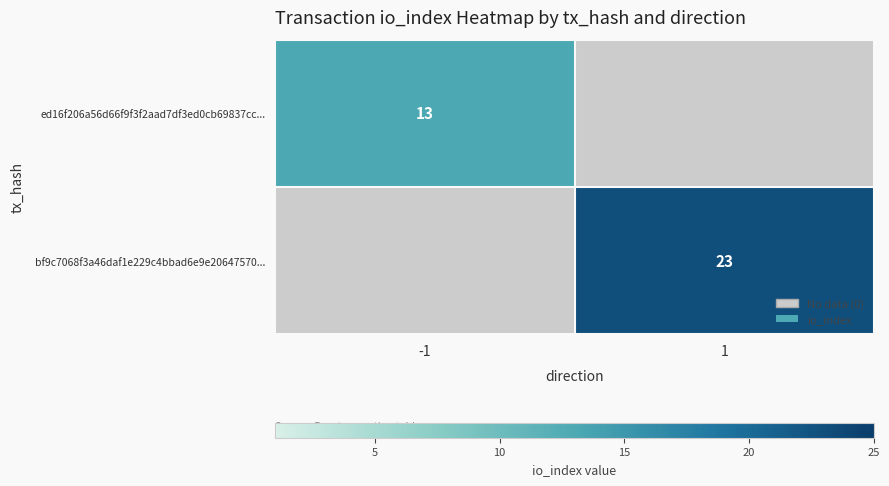

The bf9c7068f3a46daf1e229c4bbad6e9e20647570... series shows 35 at 1. True or false?

False